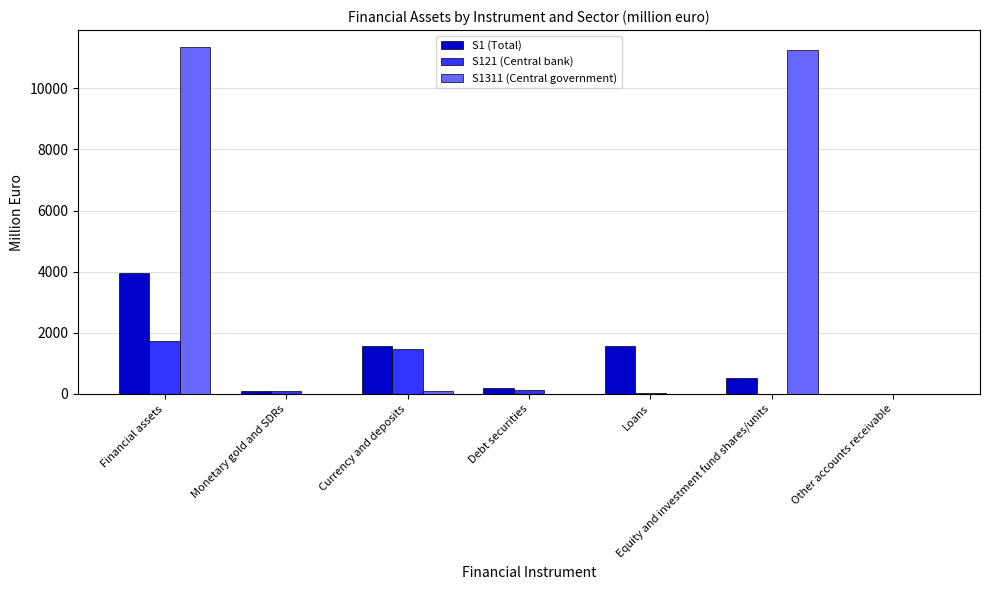

The S1311 (Central government) series shows 0.0 at Monetary gold and SDRs. True or false?

True